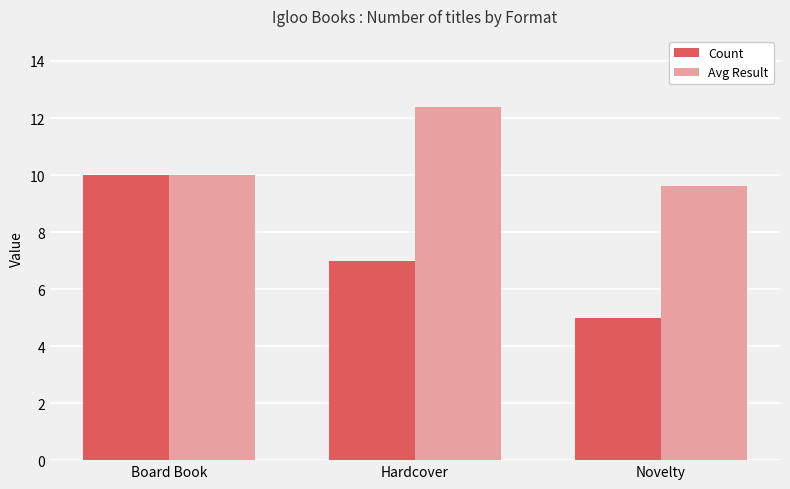

What is the difference between the second highest and minimum values in the Avg Result series?

0.4